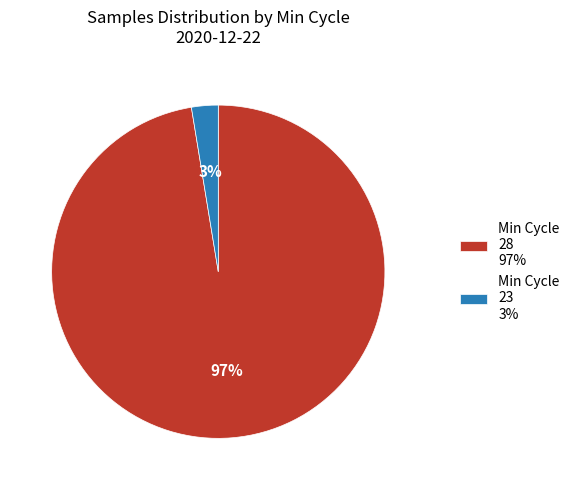

To the nearest percent, what portion does Min Cycle 28 97% represent?

97%